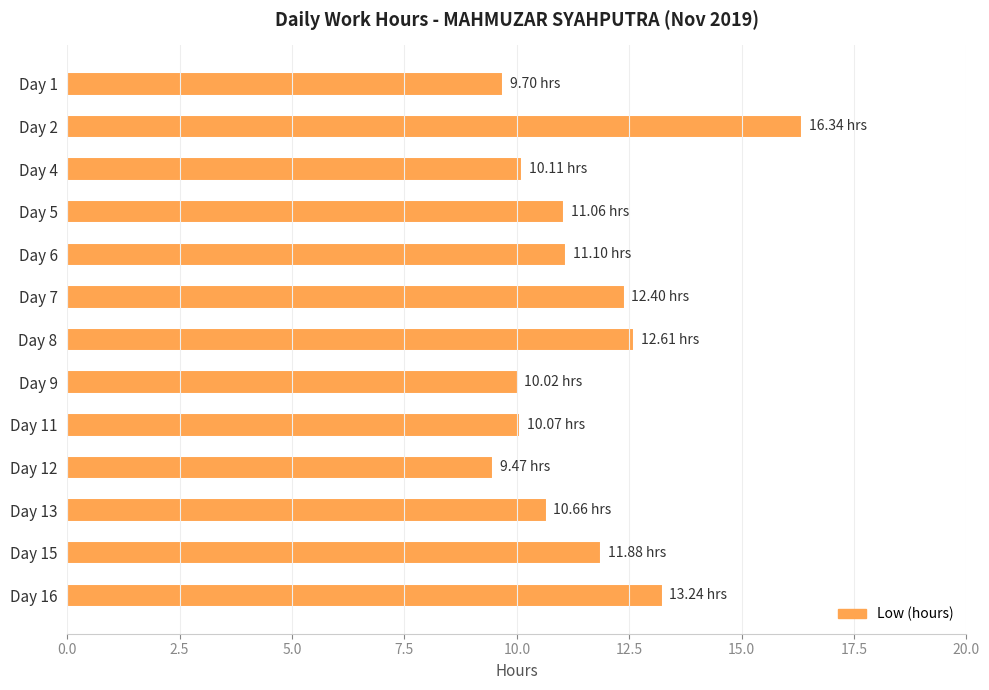

What is the smallest value displayed?

9.5